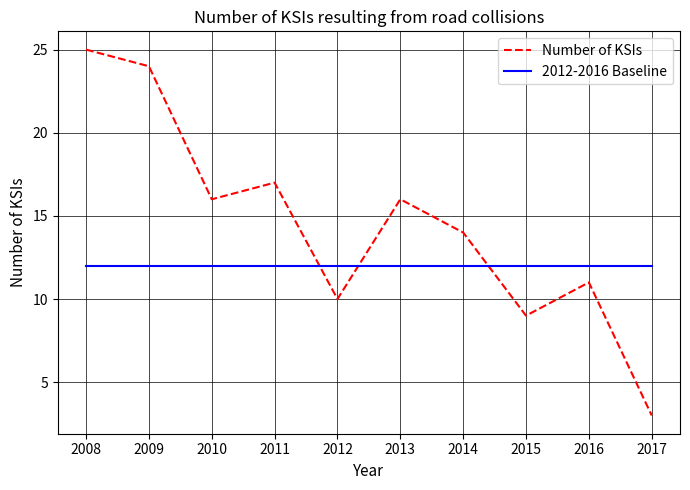

At 2012, list the series in order from smallest to largest.

Number of KSIs, 2012-2016 Baseline